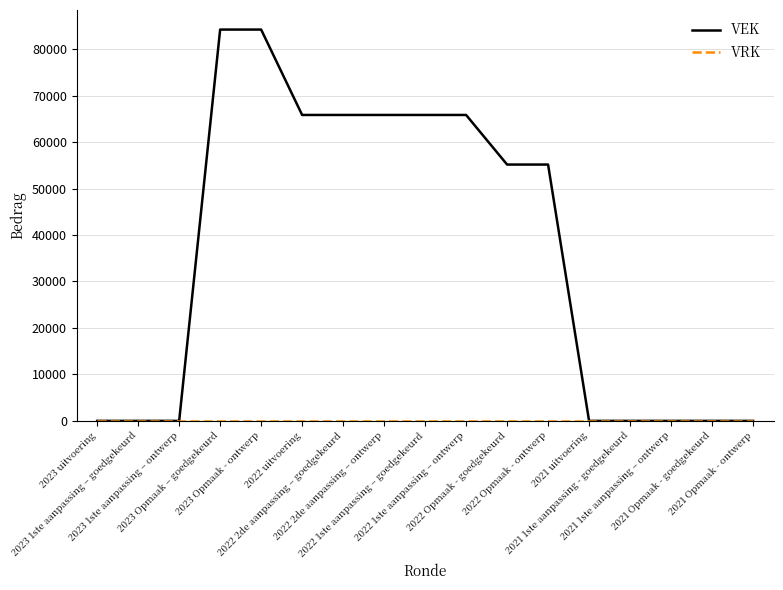

Which series has the widest spread of values?

VEK